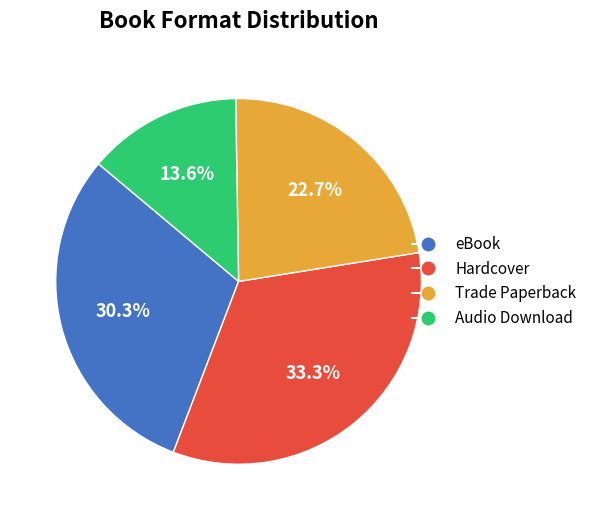

To the nearest percent, what is the combined percentage of Trade Paperback and eBook?

53%